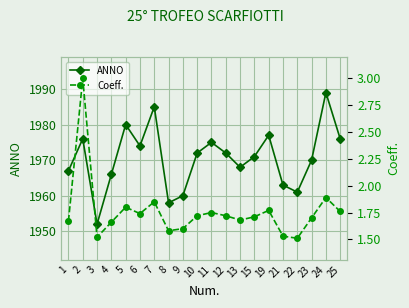

Rank the categories by ANNO value from highest to lowest.

24, 7, 5, 19, 2, 25, 11, 6, 10, 12, 15, 23, 13, 1, 4, 21, 22, 9, 8, 3